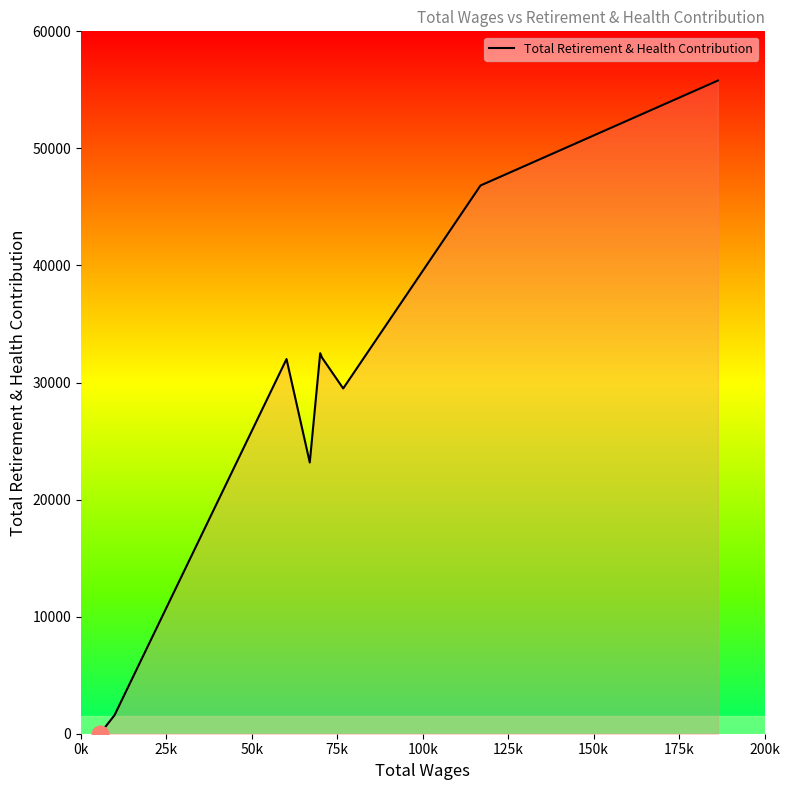

What is the maximum value shown in the chart?

55794